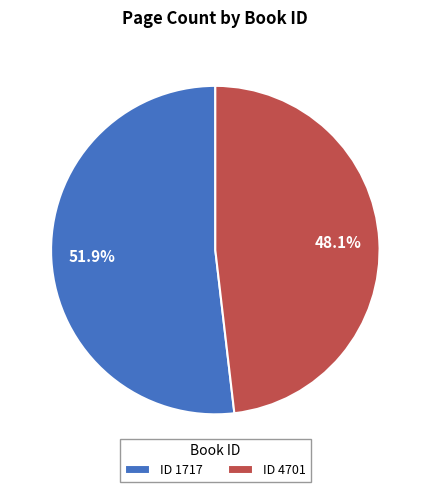

What is the largest slice in the pie chart?

ID 1717